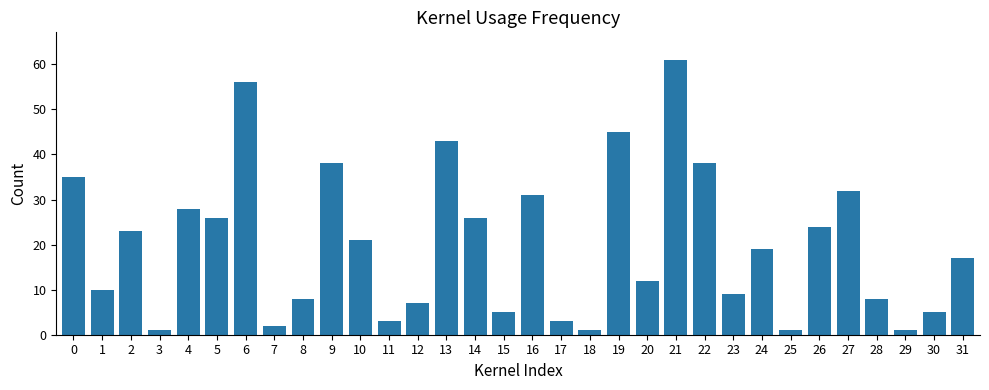

What is the sum of the values at 16 and 0?

66